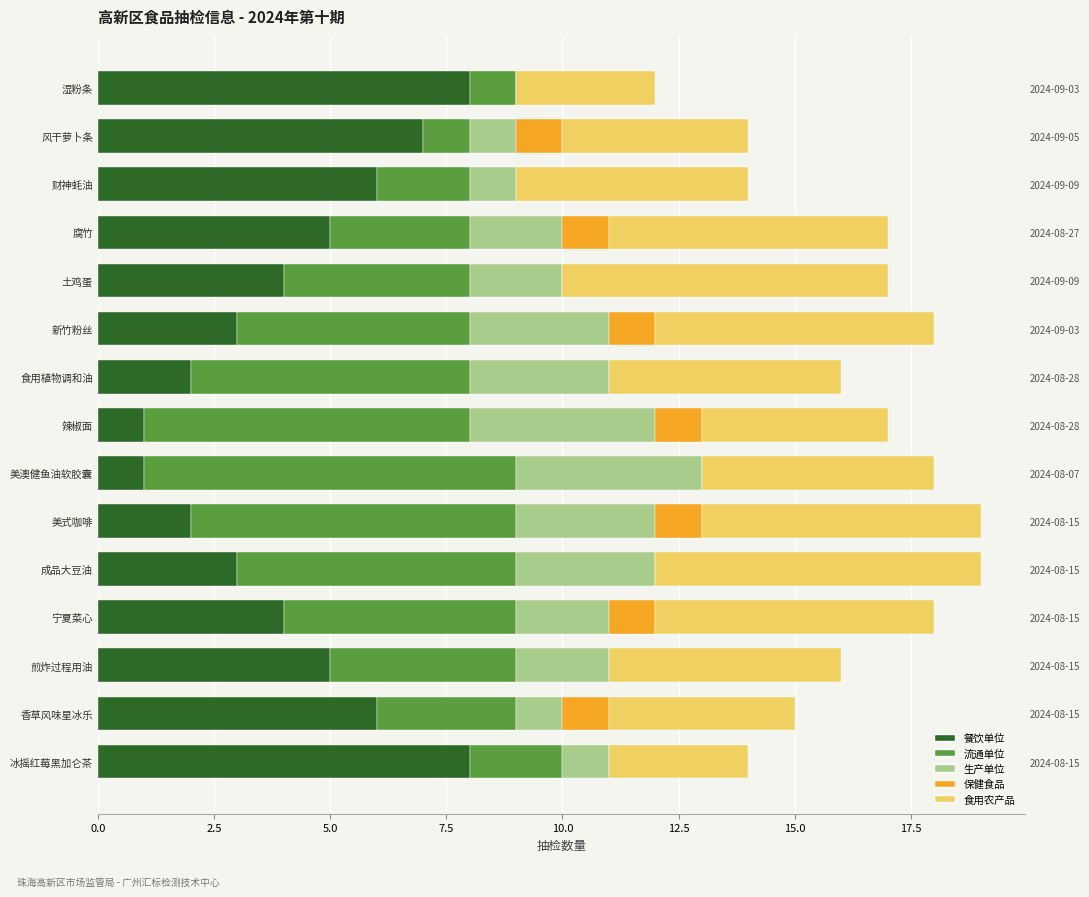

What is the difference between the highest and lowest values at 美澳健鱼油软胶囊?

8